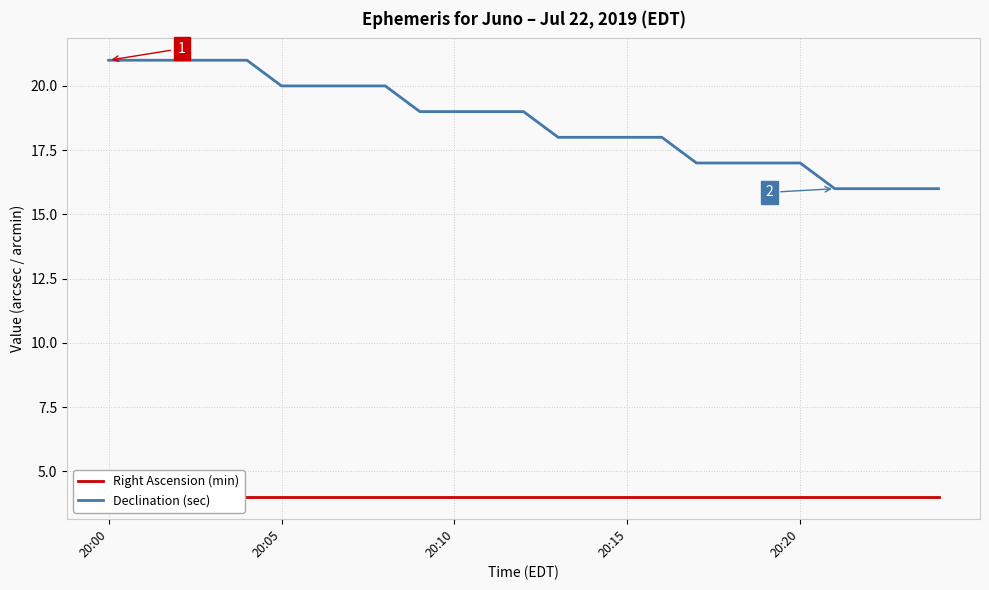

The value of Declination (sec) at 20:00 is 21. True or false?

True